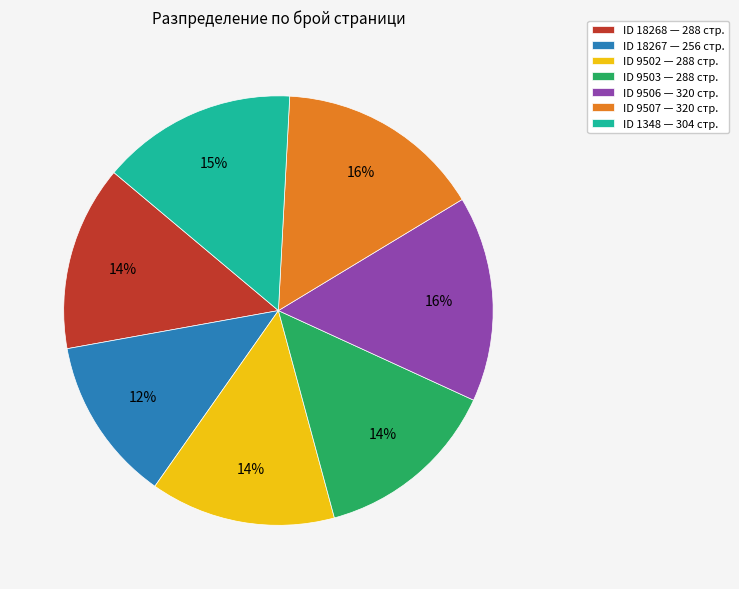

Is the sum of ID 9507 — 320 стр. and ID 1348 — 304 стр. greater than half?

No